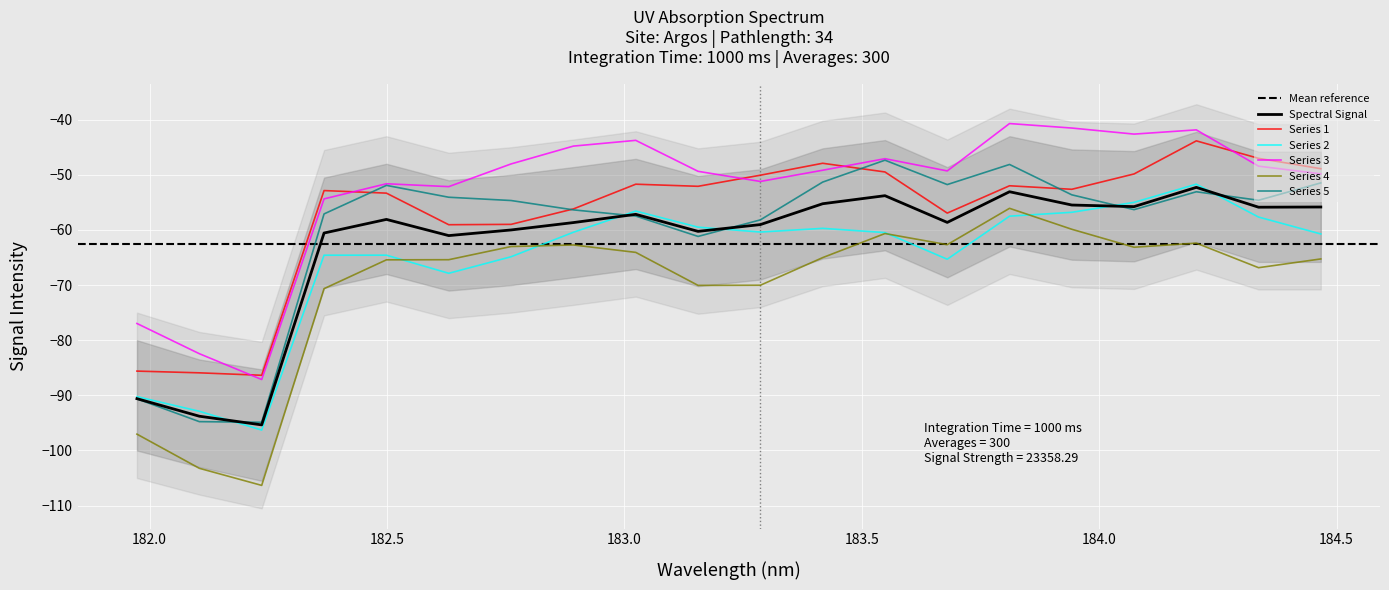

What is the label of the 12th point from the left?

183.4176122368